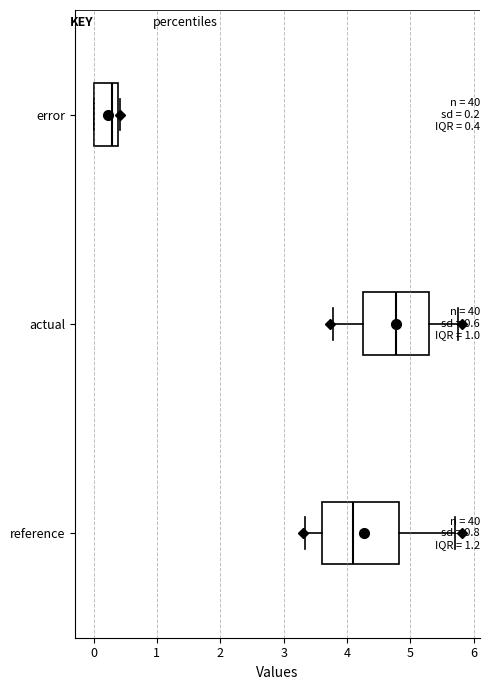

Comparing the boxes themselves (not the whiskers), which one is the widest?

reference